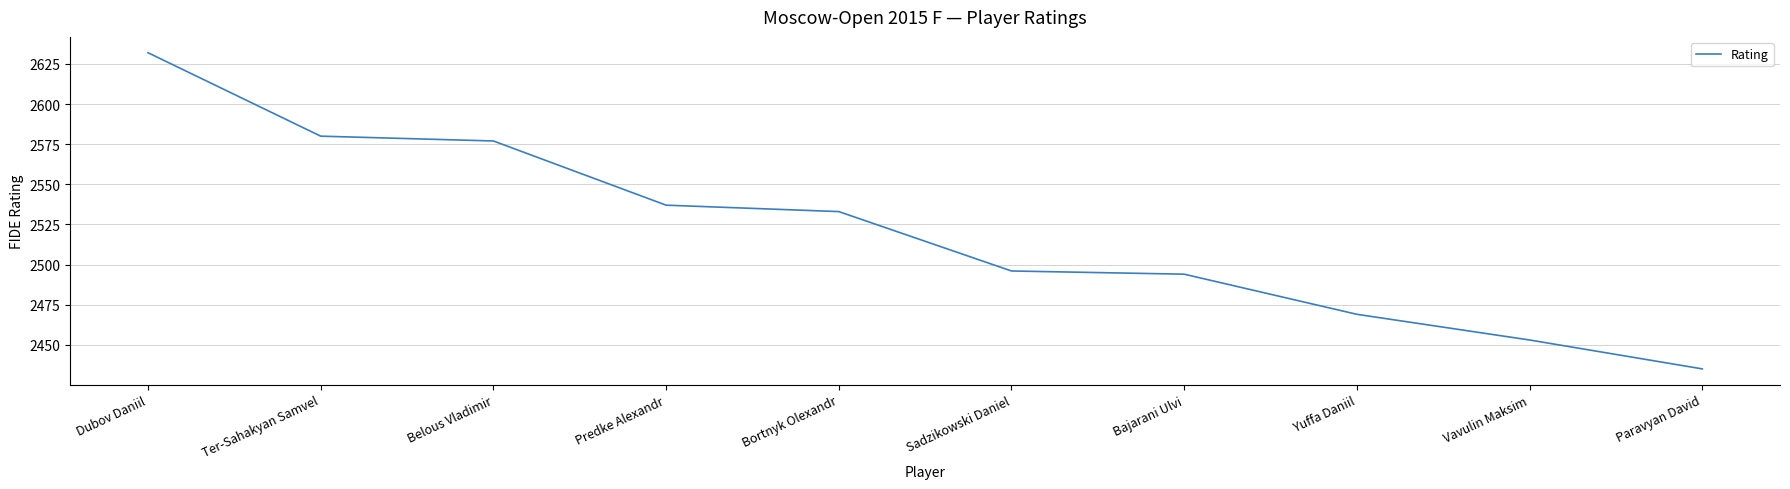

Rank the categories by value from highest to lowest.

Dubov Daniil, Ter-Sahakyan Samvel, Belous Vladimir, Predke Alexandr, Bortnyk Olexandr, Sadzikowski Daniel, Bajarani Ulvi, Yuffa Daniil, Vavulin Maksim, Paravyan David